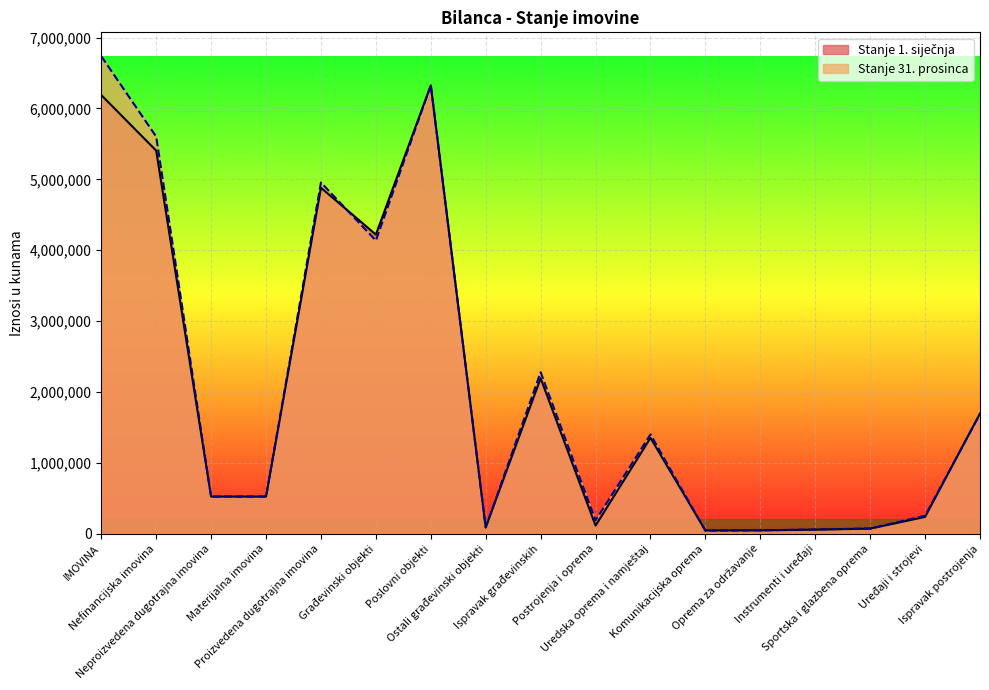

What are all the series names shown in the legend?

Stanje 1. siječnja, Stanje 31. prosinca